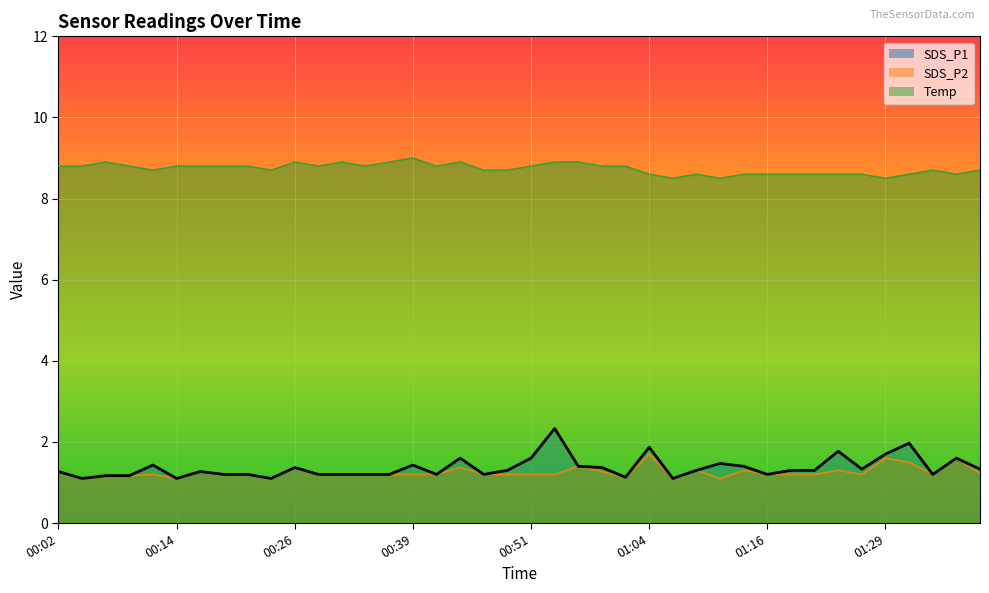

Reading right to left, what are all the values shown in this chart?

SDS_P1: 1.3	1.6	1.2	2.0	1.7	1.3	1.8	1.3	1.3	1.2	1.4	1.5	1.3	1.1	1.9	1.1	1.4	1.4	2.3	1.6	1.3	1.2	1.6	1.2	1.4	1.2	1.2	1.2	1.2	1.4	1.1	1.2	1.2	1.3	1.1	1.4	1.2	1.2	1.1	1.3
SDS_P2: 1.2	1.6	1.2	1.5	1.6	1.2	1.3	1.2	1.2	1.2	1.3	1.1	1.3	1.1	1.7	1.1	1.3	1.4	1.2	1.2	1.2	1.2	1.4	1.2	1.2	1.2	1.2	1.2	1.2	1.4	1.1	1.2	1.2	1.3	1.1	1.2	1.2	1.2	1.1	1.3
Temp: 8.7	8.6	8.7	8.6	8.5	8.6	8.6	8.6	8.6	8.6	8.6	8.5	8.6	8.5	8.6	8.8	8.8	8.9	8.9	8.8	8.7	8.7	8.9	8.8	9.0	8.9	8.8	8.9	8.8	8.9	8.7	8.8	8.8	8.8	8.8	8.7	8.8	8.9	8.8	8.8